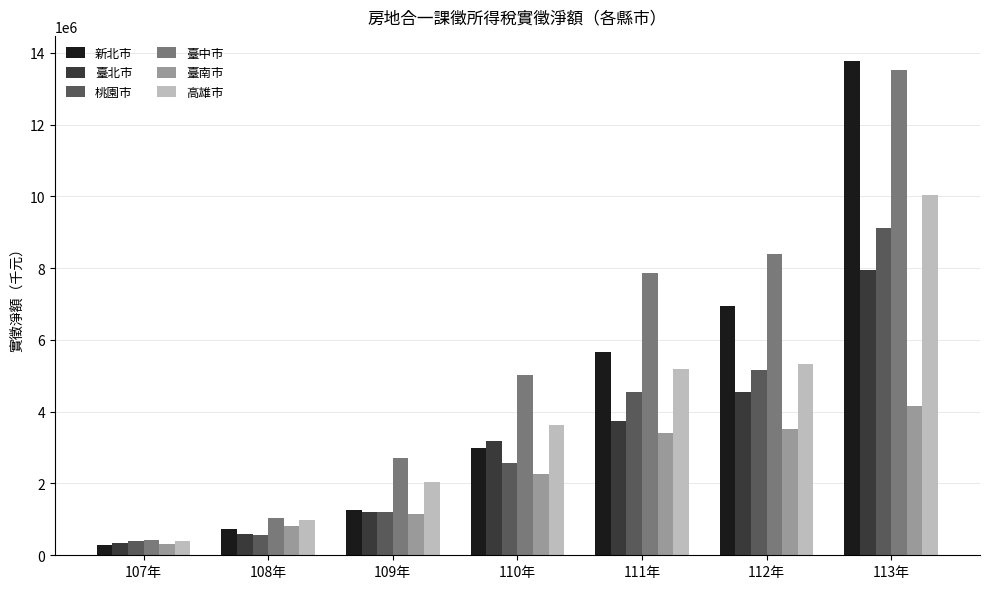

Does the chart contain any negative values?

No